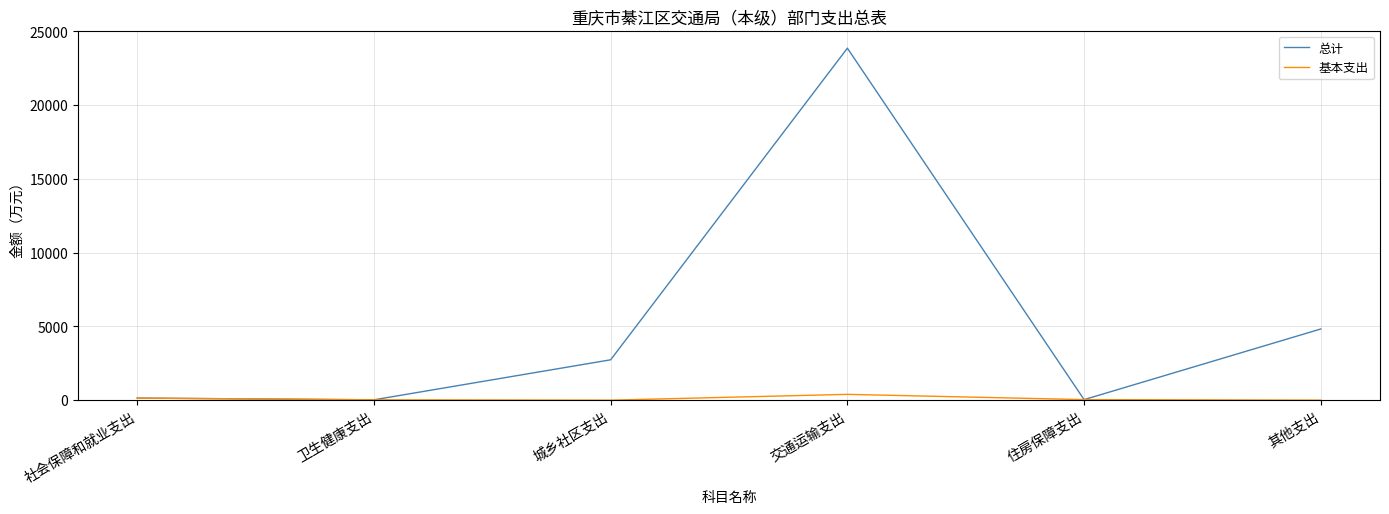

Where is 总计 nearest to the value 11943?

其他支出